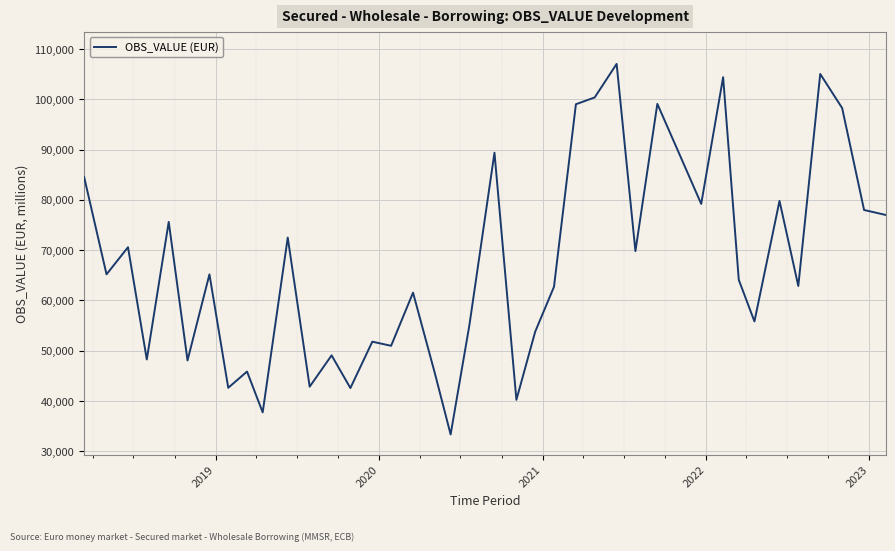

What is the maximum value shown in the chart?

107041.3